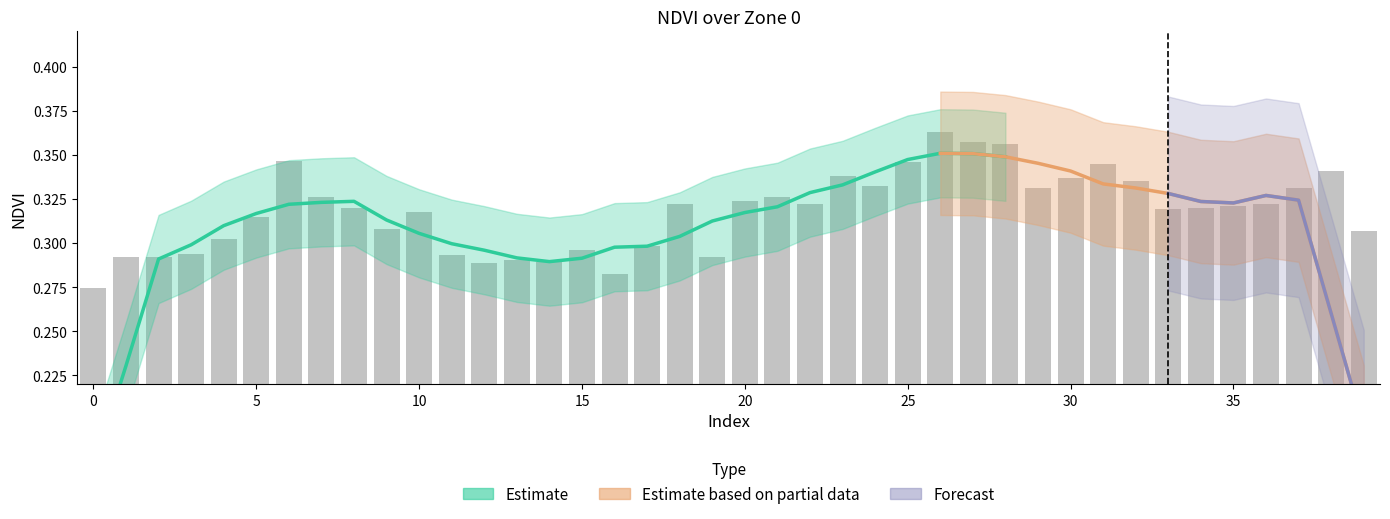

What is the minimum value shown in the chart?

0.3